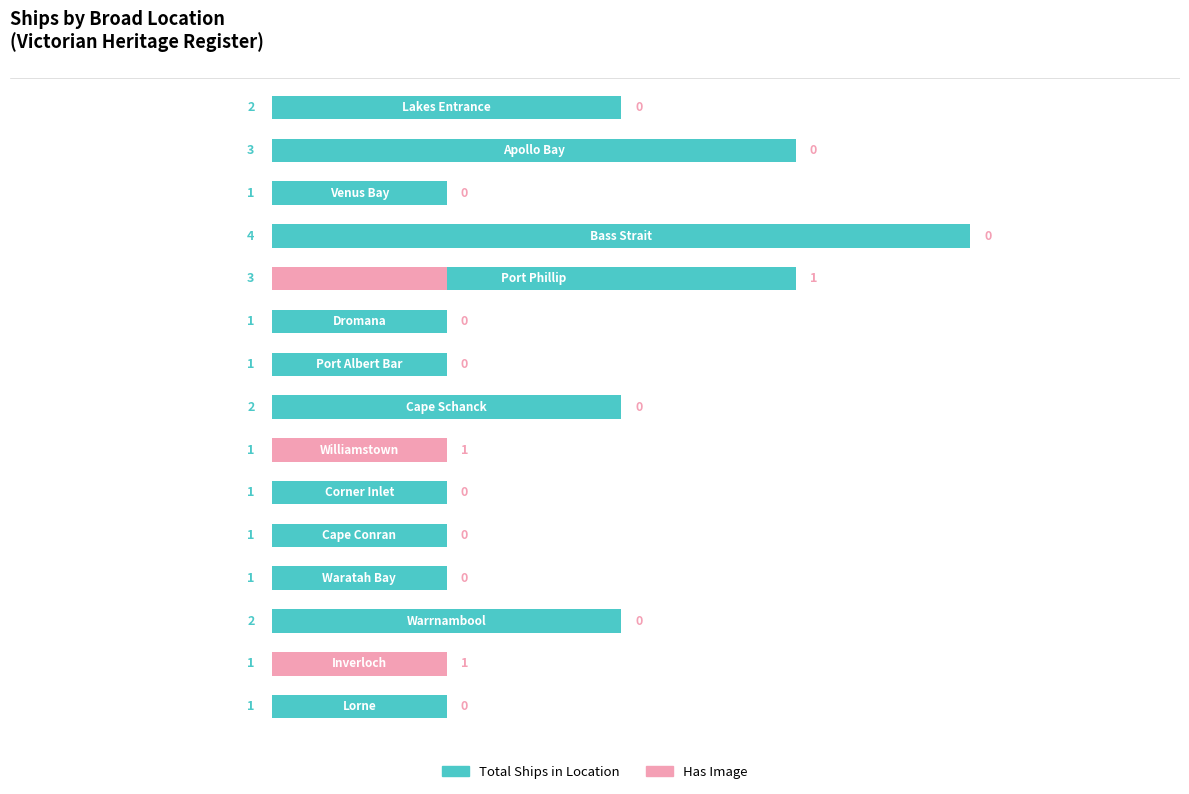

The value of Has Image at 14 is -1. True or false?

False